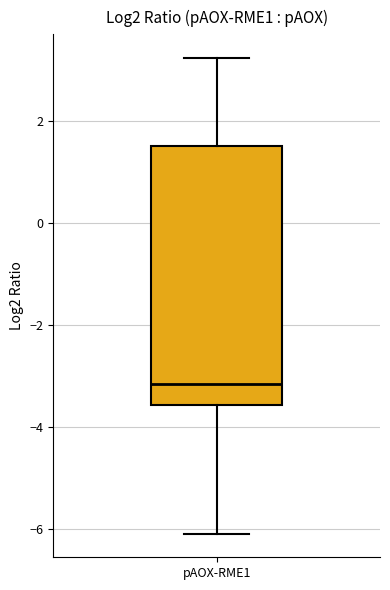

Where does the median line of the box for pAOX-RME1 sit on the y-axis? The values are not printed on the chart, so give them approximately, as read against the axis.

-3.2